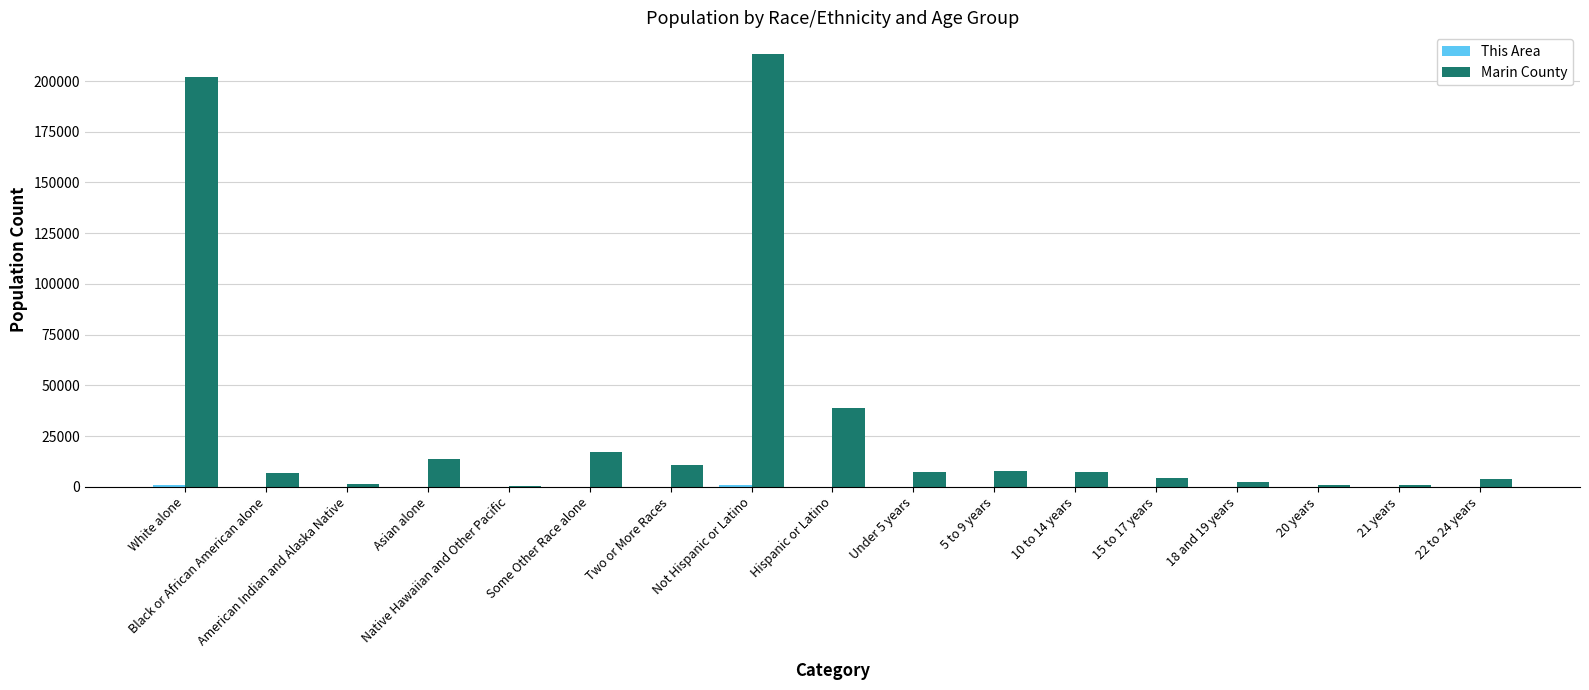

Which series has the largest range (max minus min)?

Marin County